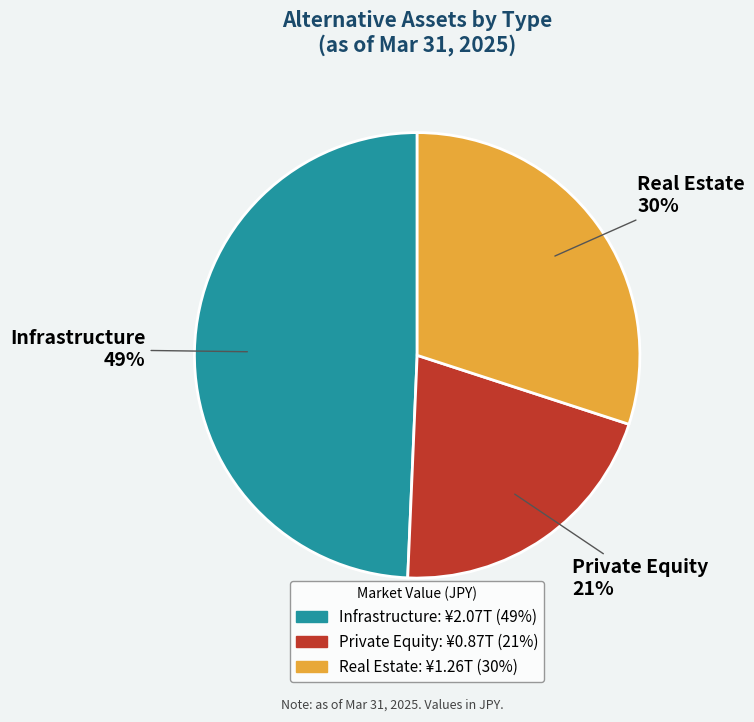

Is it true that Infrastructure is 49% of the pie?

True